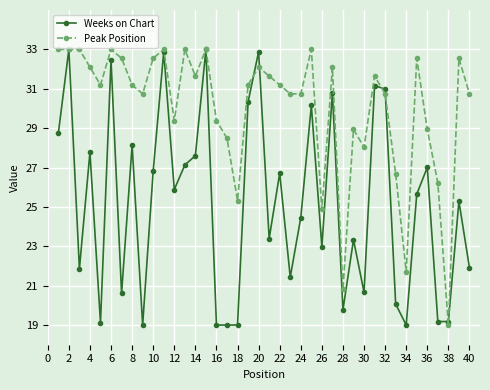

What is the maximum value for Peak Position?

33.0